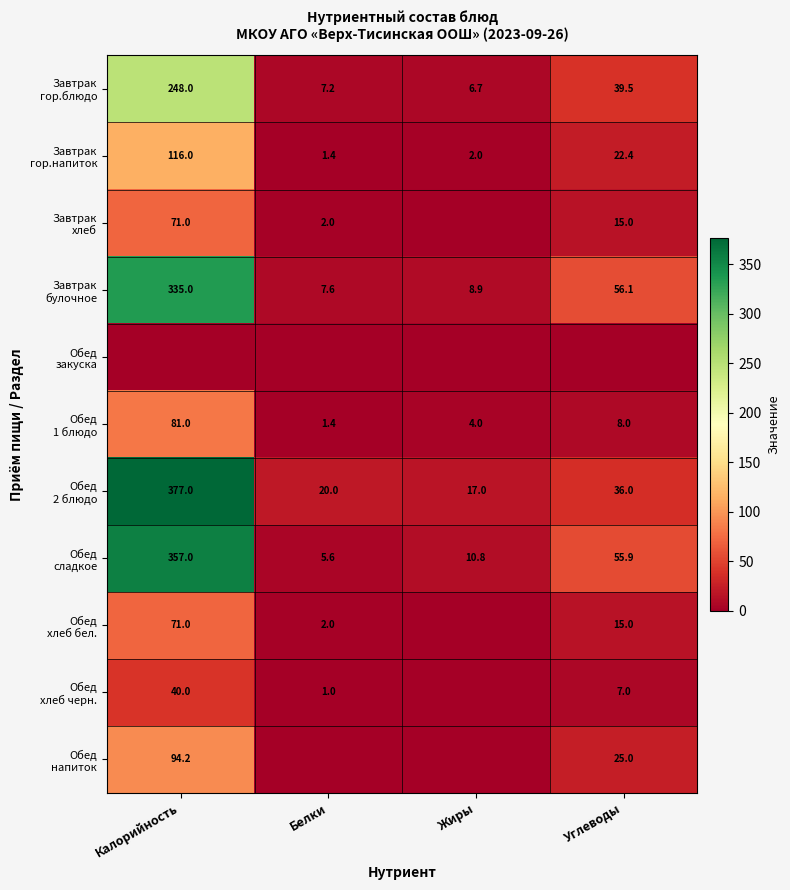

What is the minimum value for Завтрак булочное?

7.6